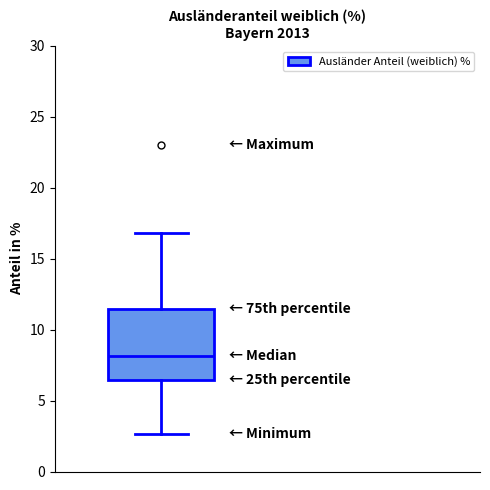

Where does the upper whisker of the box end on the y-axis? The values are not printed on the chart, so give them approximately, as read against the axis.

17.0